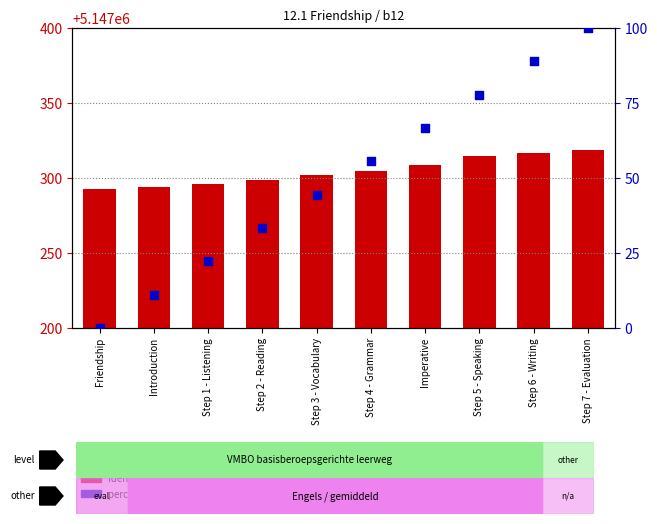

What is the total value across all series at Imperative?

5147375.7